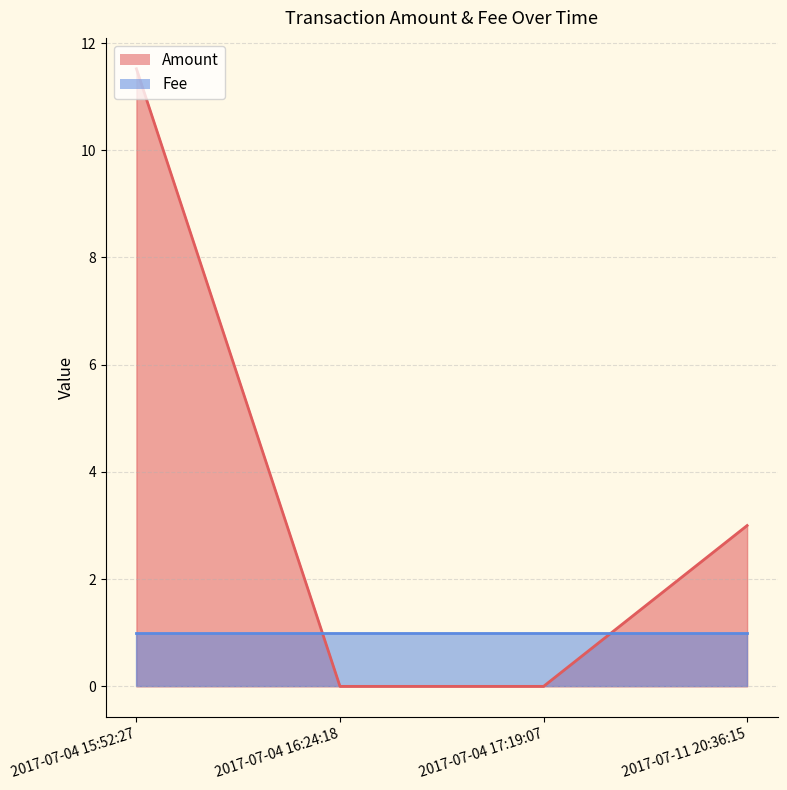

Reading left to right, extract all data points from this chart.

2017-07-04 15:52:27=11.5	2017-07-04 16:24:18=0.0	2017-07-04 17:19:07=0.0	2017-07-11 20:36:15=3.0